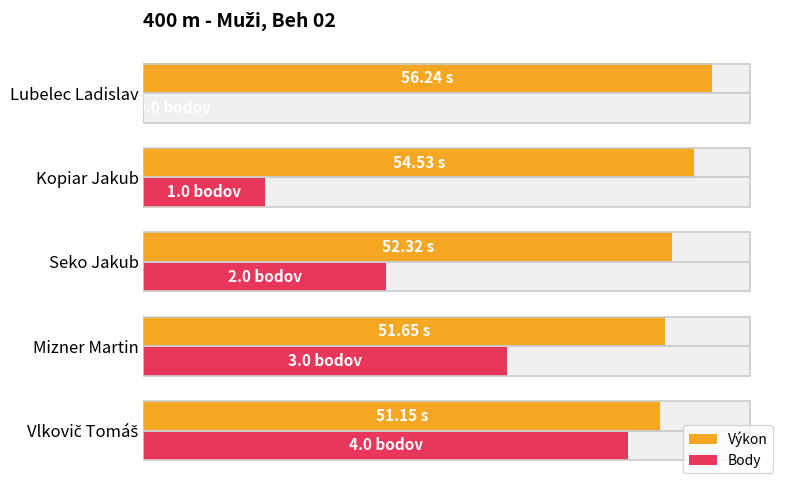

What are all the series names shown in the legend?

Výkon, Body